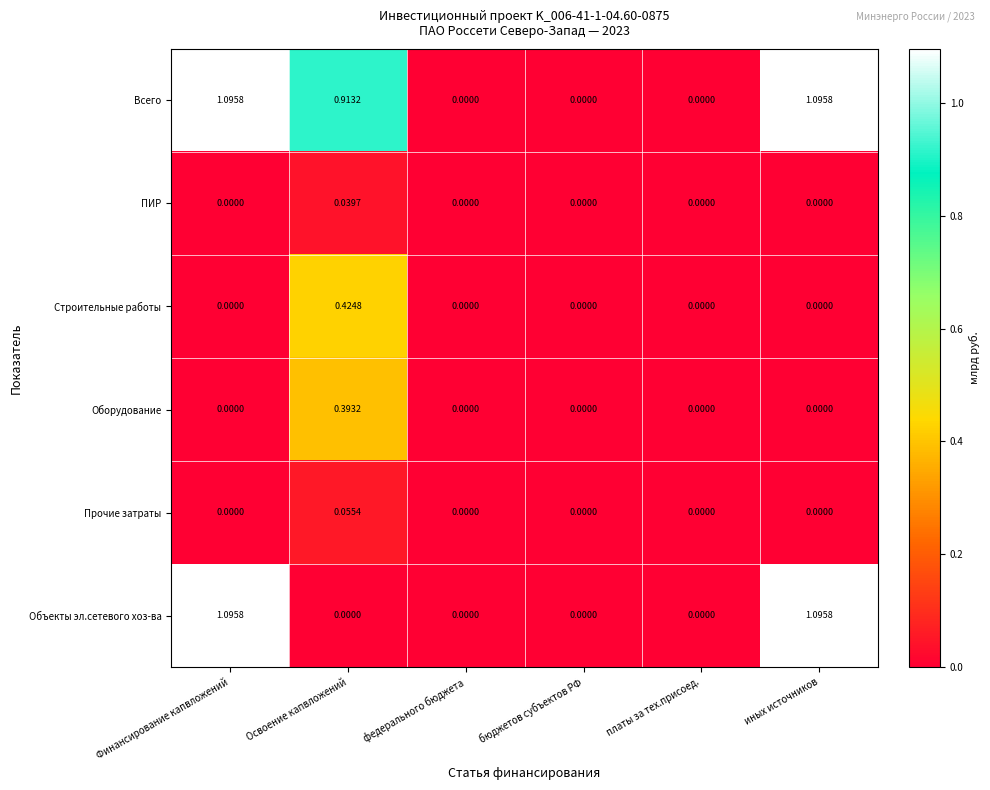

Which series has the largest total across all categories?

Всего